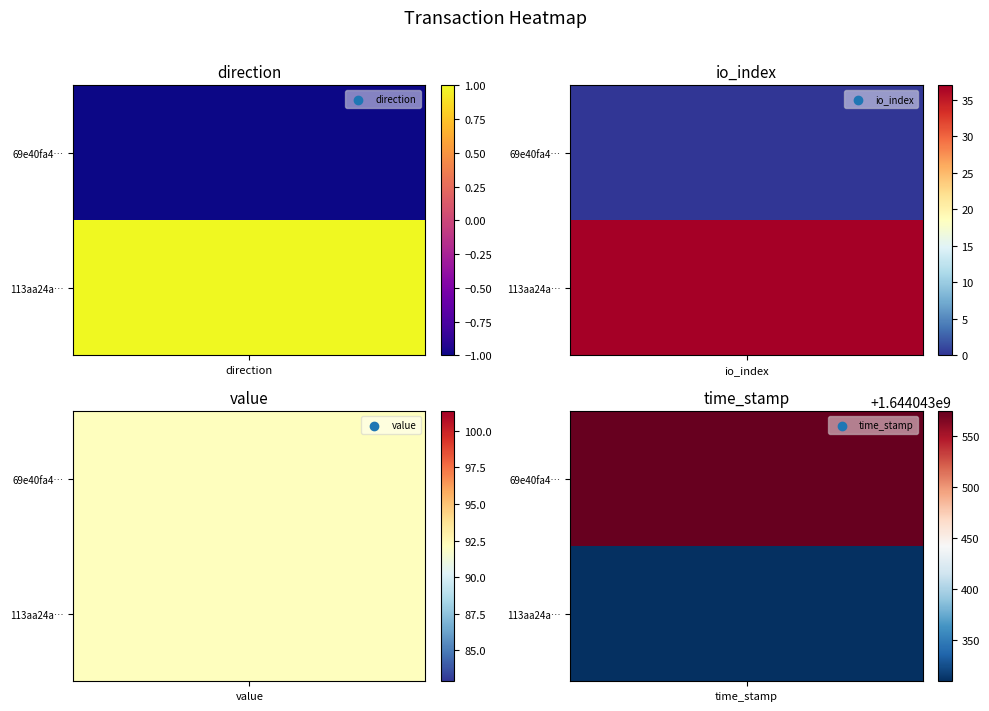

What is the difference between the maximum and second lowest values in the 69e40fa417bc600d9b9b5b0f55196068514d818 series?

1644043574.0